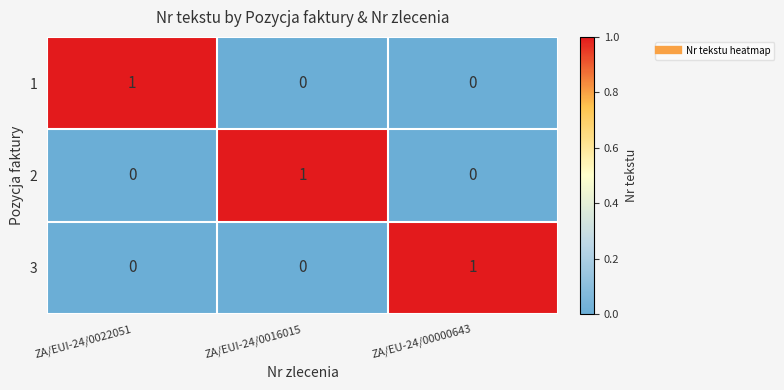

At which label does 3 reach its peak?

ZA/EU-24/00000643